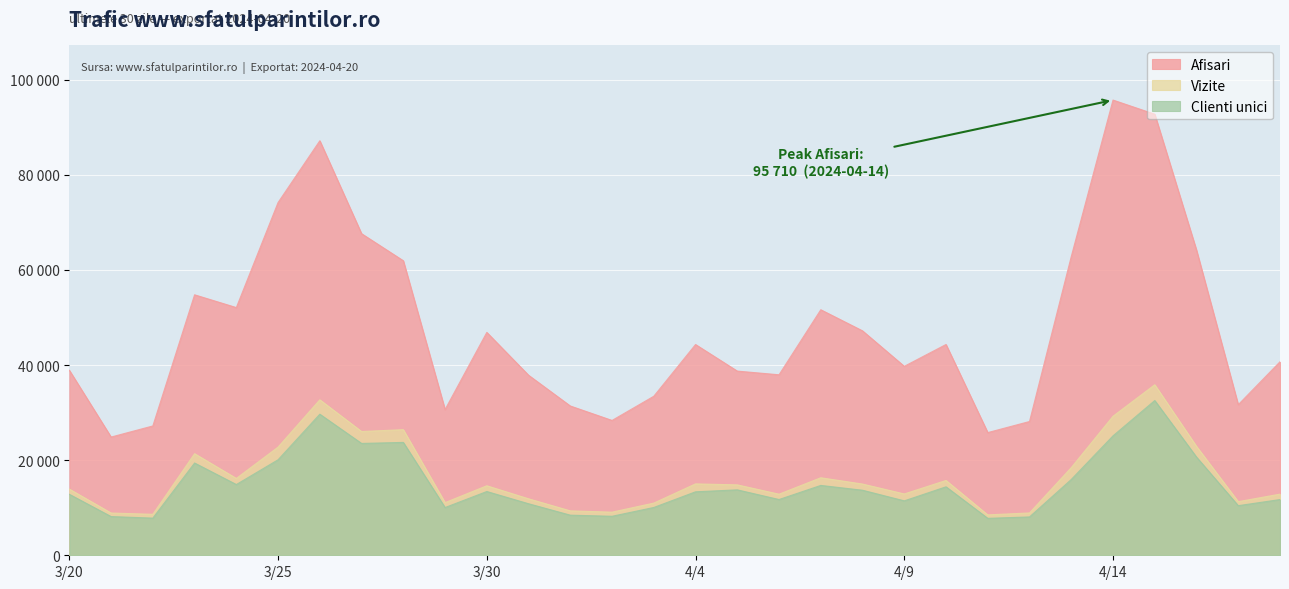

True or false: Vizite has a value of 22901 at 2024.4.16.

True